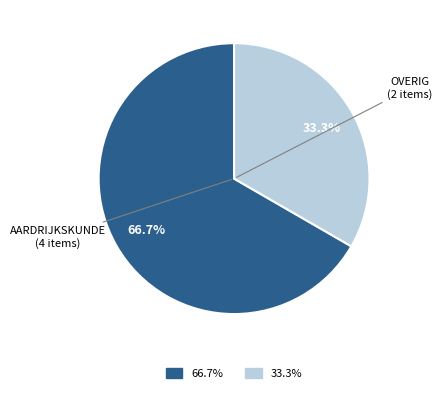

Does any single category account for the majority?

Yes